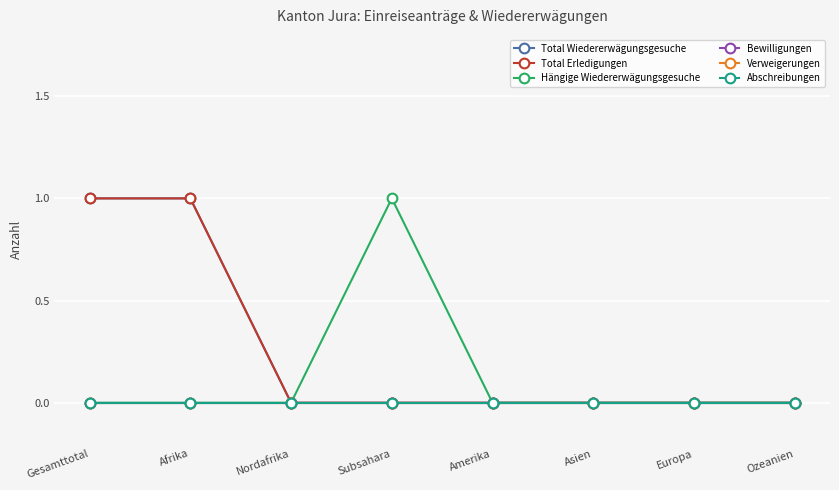

Is this an area chart (filled region under the line)?

No